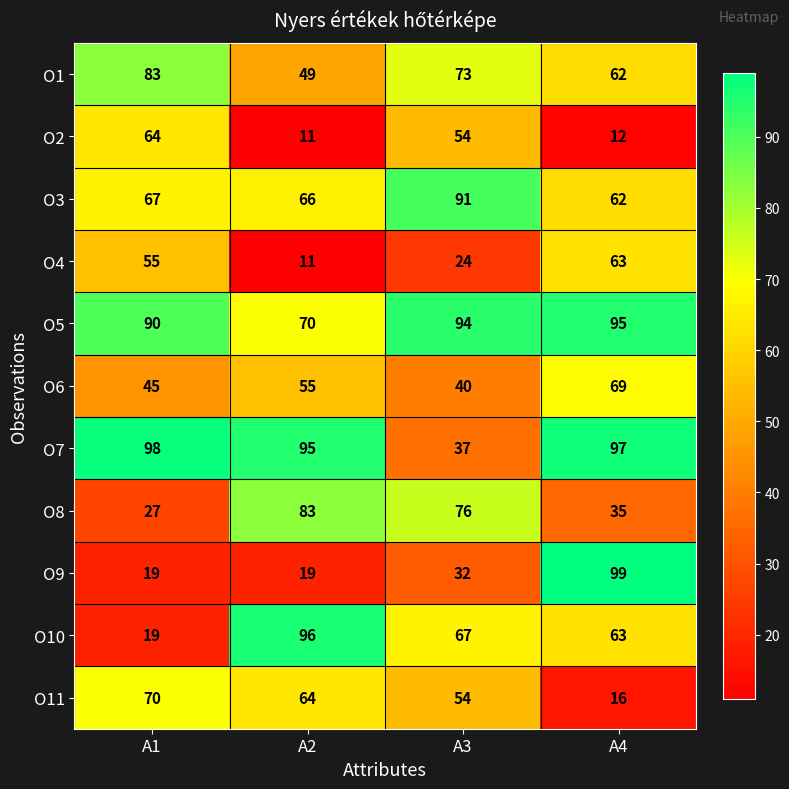

What is the difference between the highest and lowest values at A3?

70